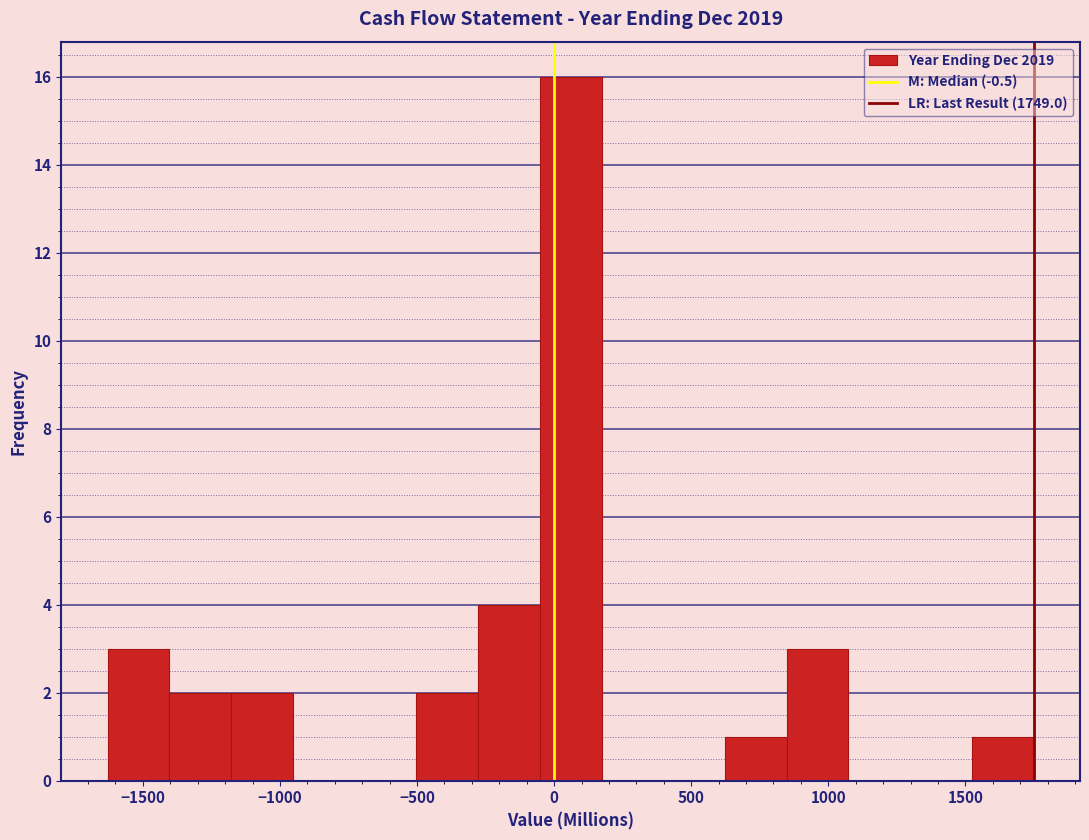

Reading left to right, list every bar in this chart as the range it spans on the x-axis followed by its height. Neither the bar edges nor the heights are printed on the chart, so give them approximately, as read against the axes.

-1650 to -1400: 3
-1400 to -1200: 2
-1200 to -950: 2
-950 to -750: 0
-750 to -500: 0
-500 to -300: 2
-300 to -50: 4
-50 to 150: 16
150 to 400: 0
400 to 600: 0
600 to 850: 1
850 to 1050: 3
1050 to 1300: 0
1300 to 1500: 0
1500 to 1750: 1